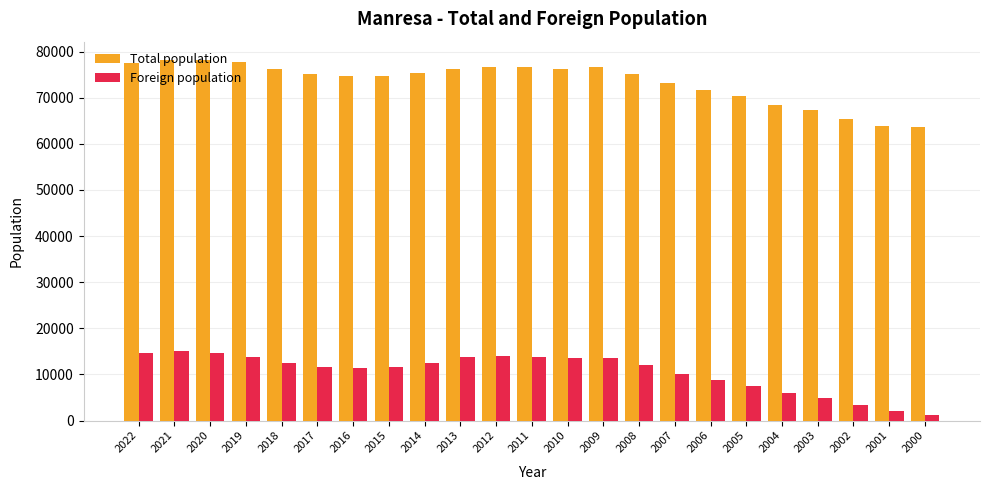

What is the difference between the Total population values at 2014 and 2002?

9857